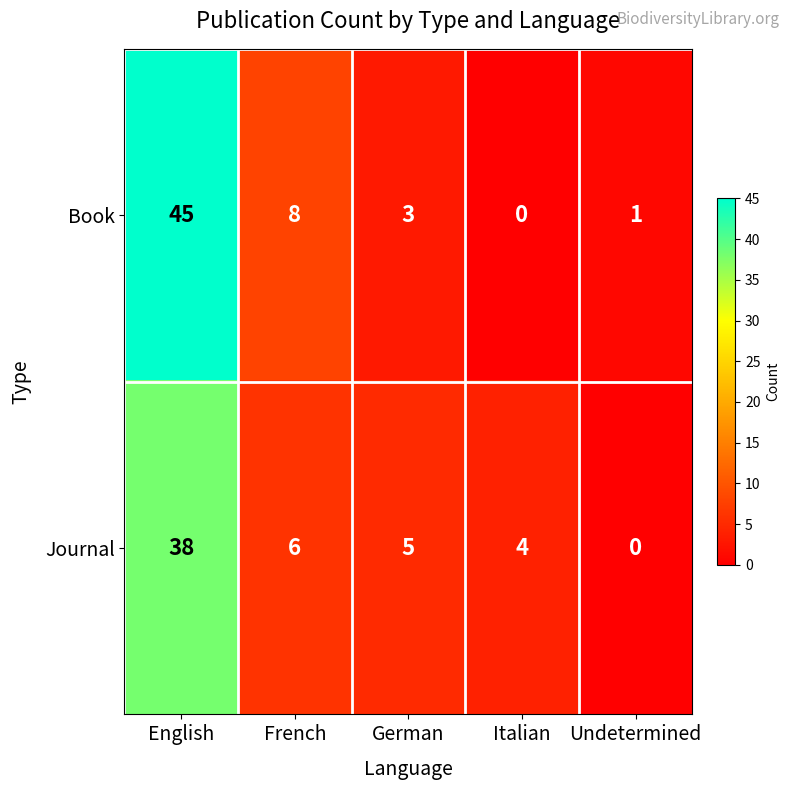

The value of Book at Undetermined is 2. True or false?

False